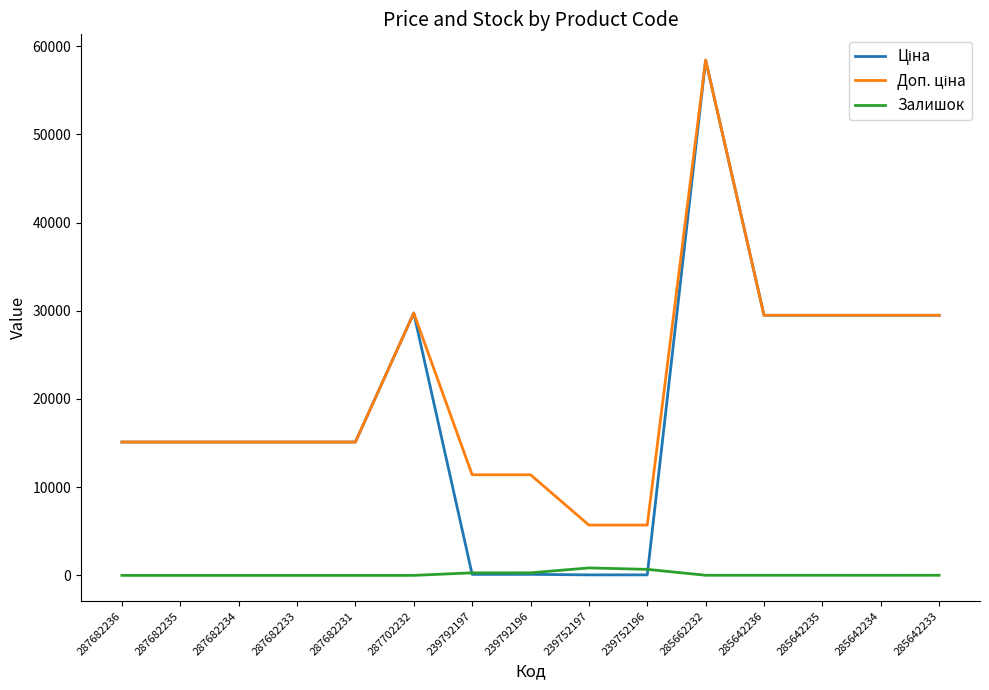

At which category does the chart reach its peak across all series?

285662232